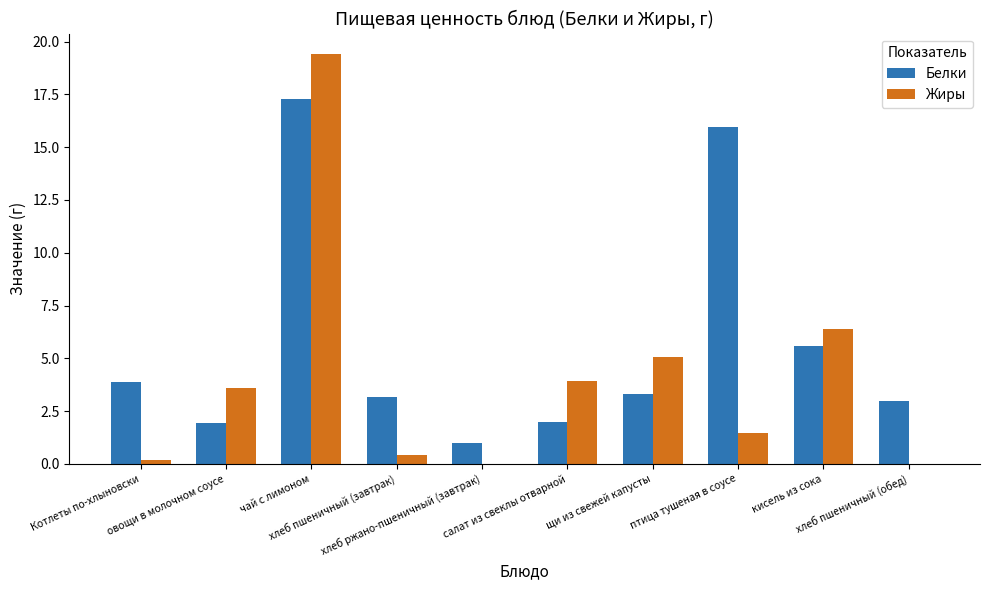

What is the sum of all Жиры values?

40.4